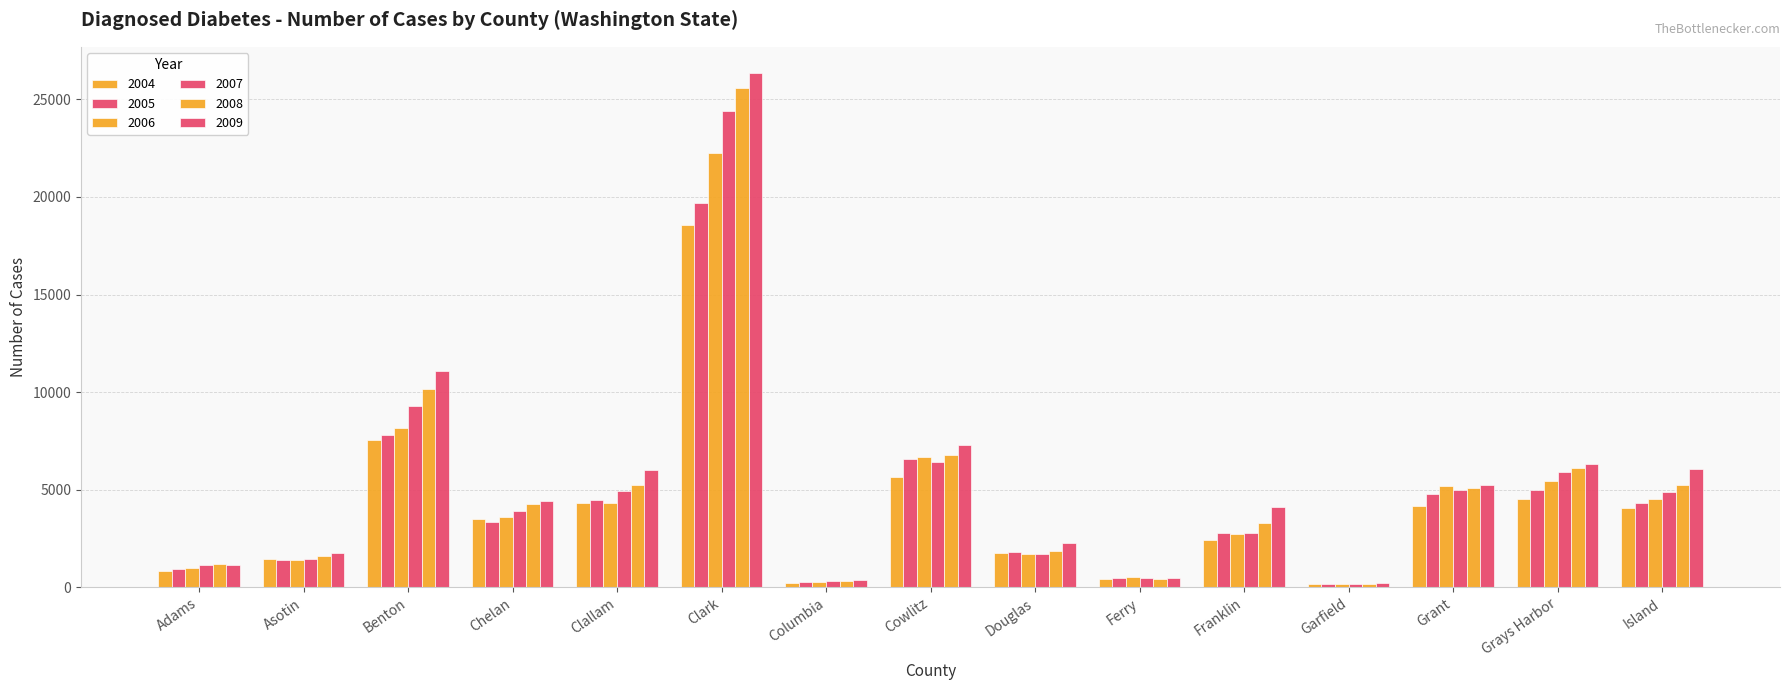

How many data points does each series have?

15